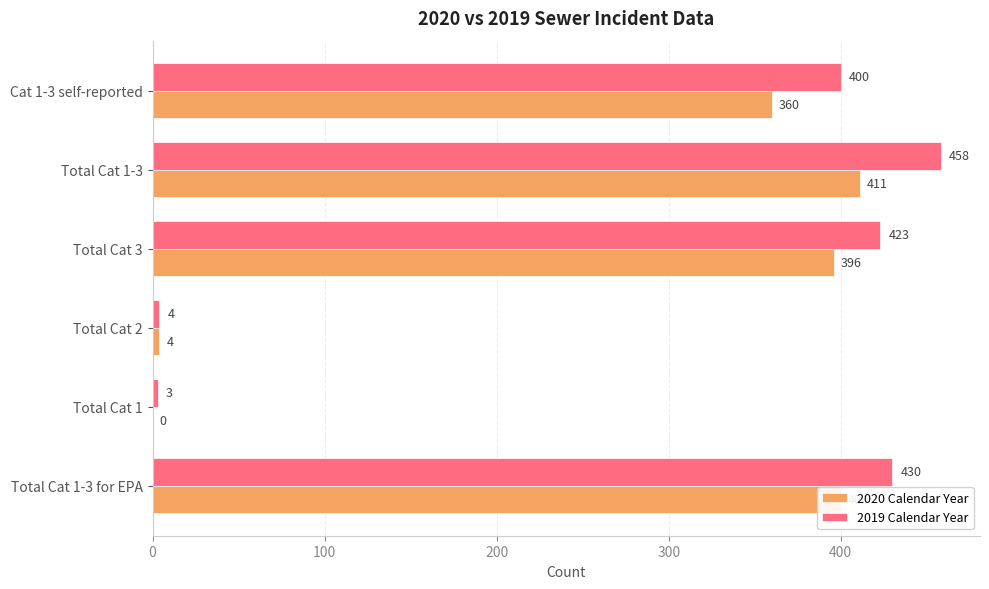

At which category is the sum across all series the highest?

Total Cat 1-3